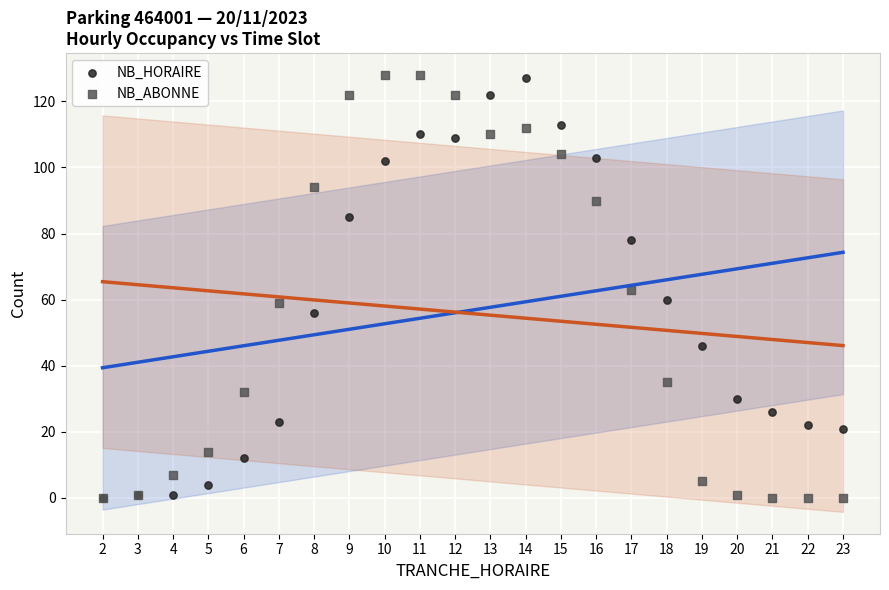

What are all the series names shown in the legend?

NB_HORAIRE, NB_ABONNE